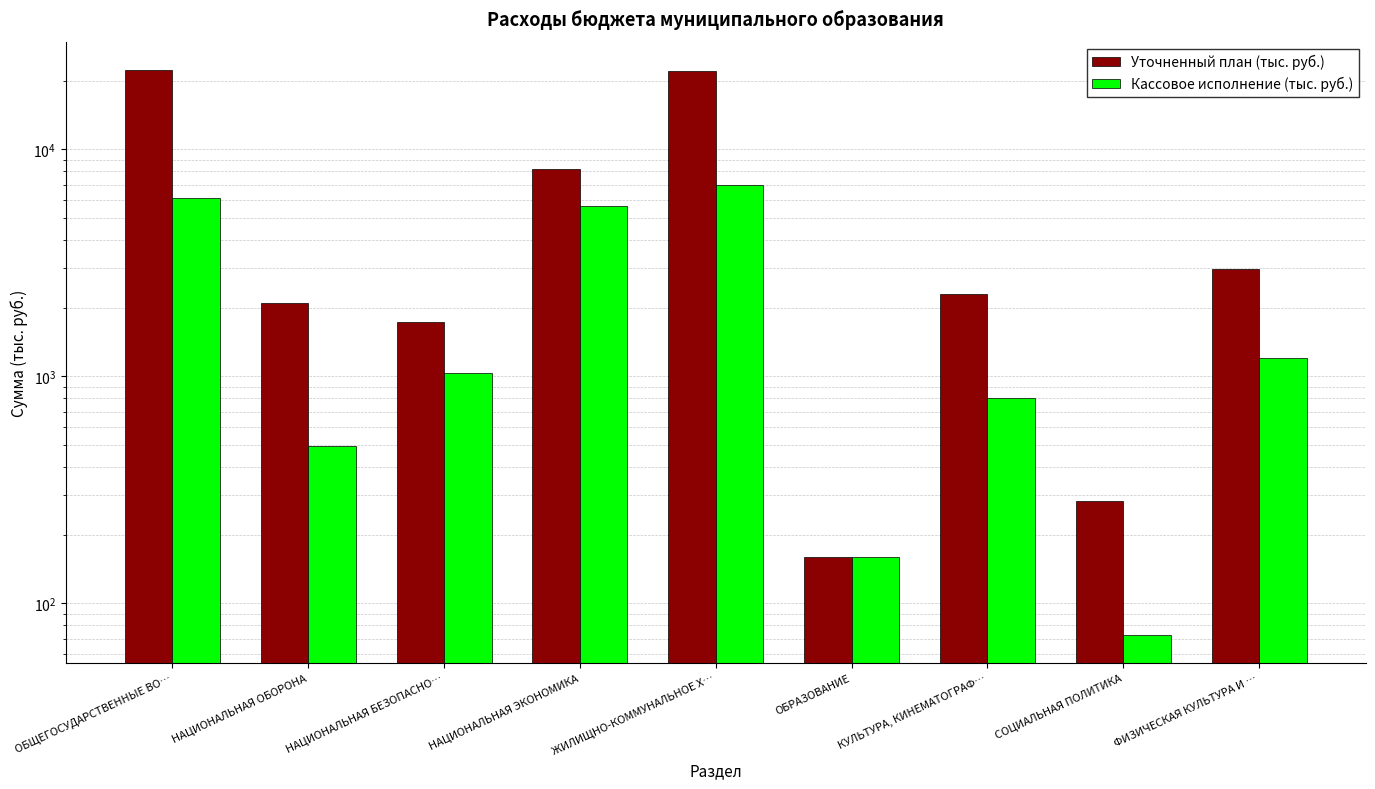

List the series in order of their peak value, highest first.

Уточненный план (тыс. руб.), Кассовое исполнение (тыс. руб.)